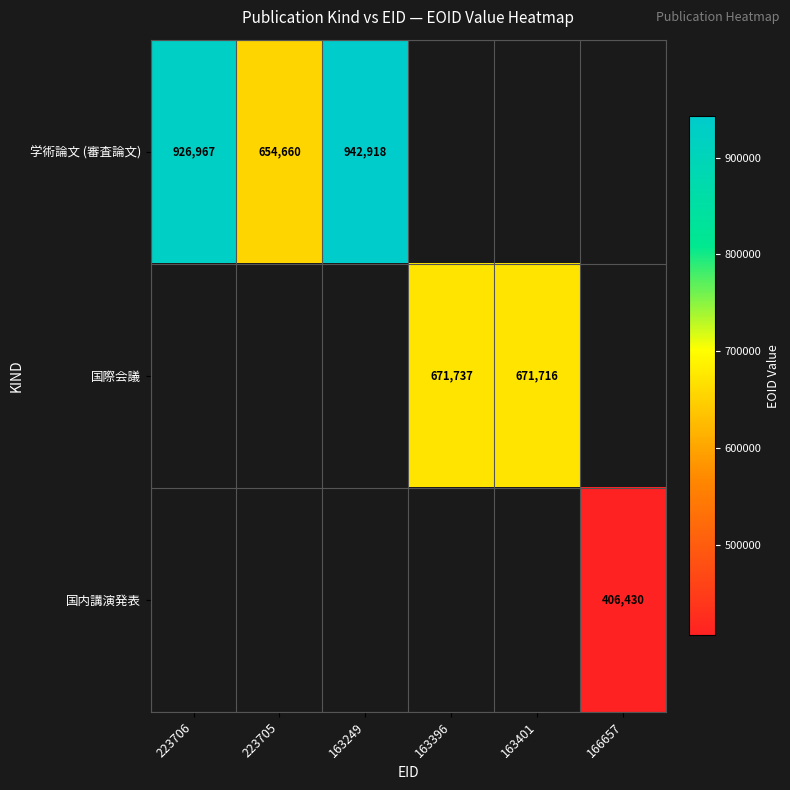

Is it true that 学術論文 (審査論文) equals 622987 at 223706?

False